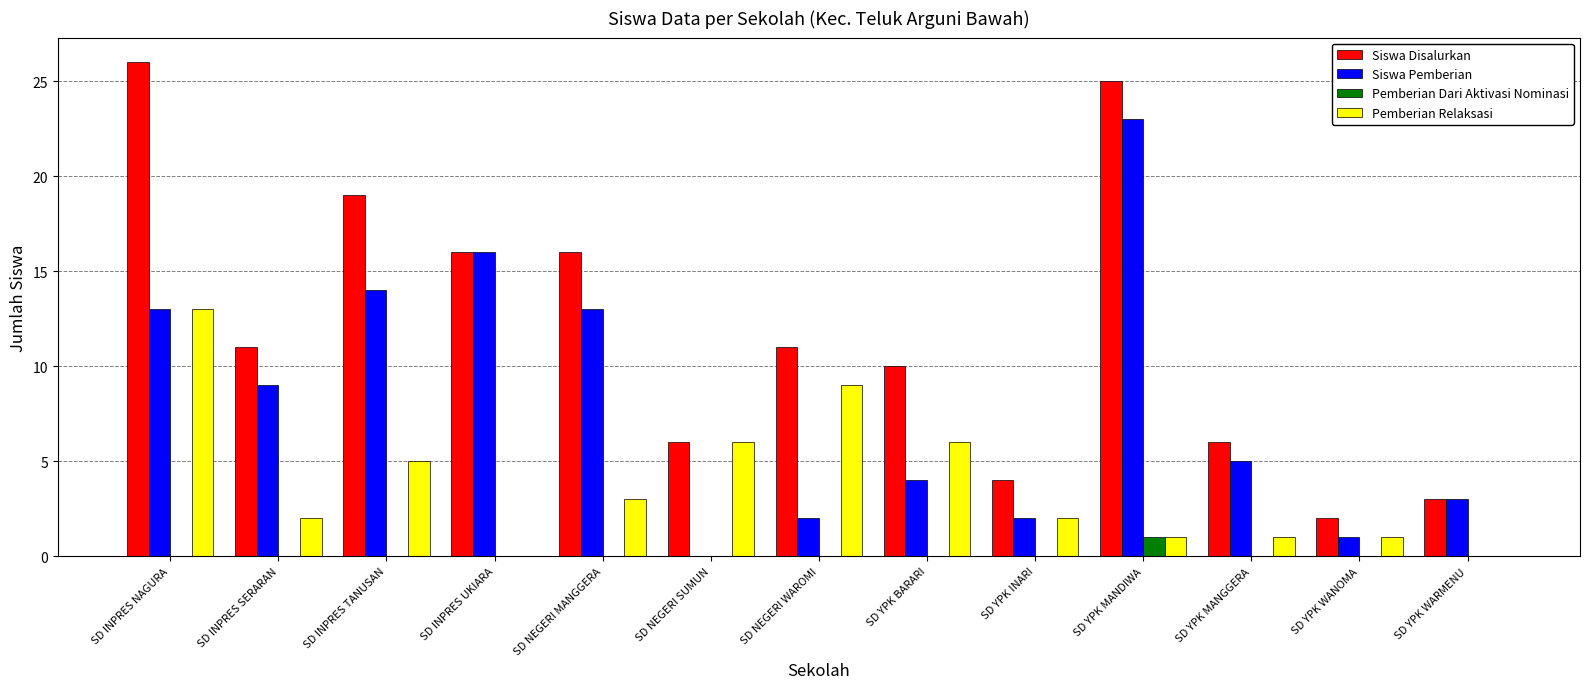

What is the maximum value shown in the chart?

26